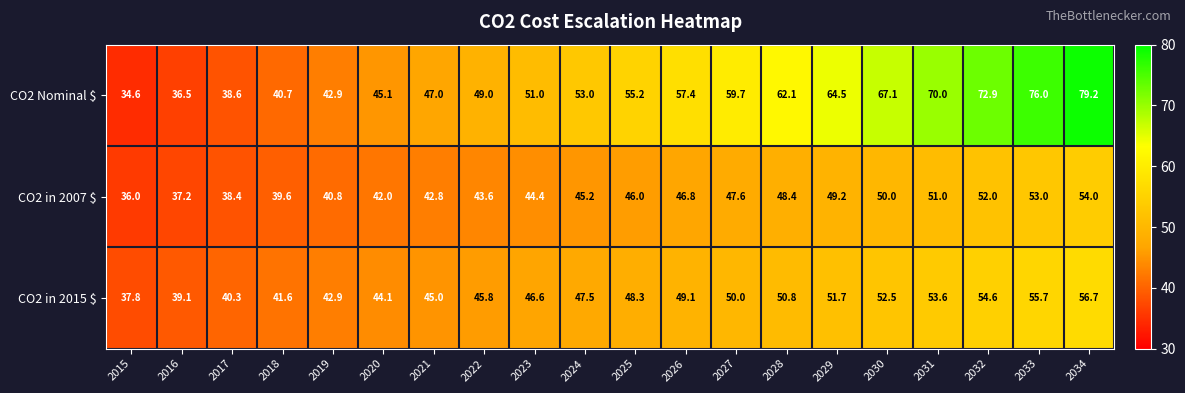

Rank the series by their average value, from lowest to highest.

CO2 in 2007 $, CO2 in 2015 $, CO2 Nominal $